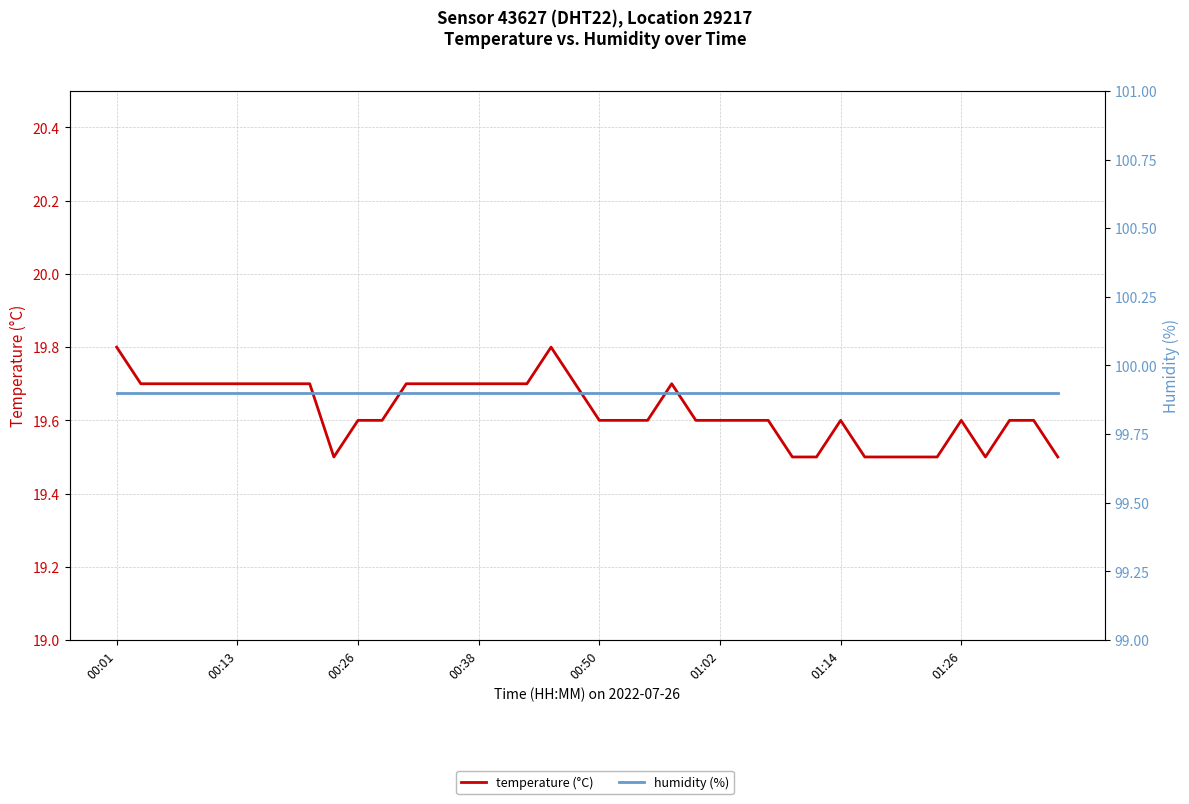

What are all the series names shown in the legend?

temperature (°C), humidity (%)